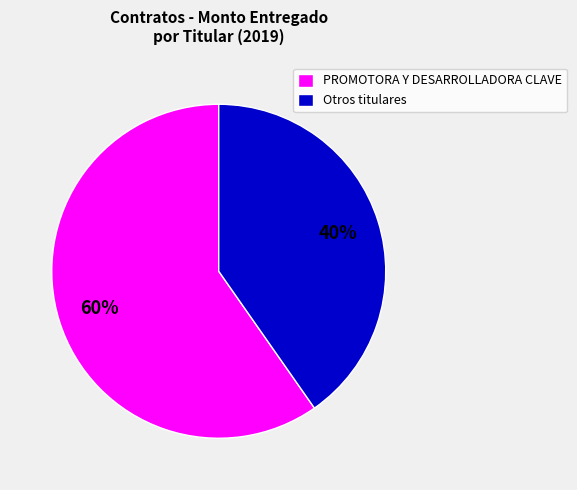

What is the smallest slice in the pie chart?

Otros titulares